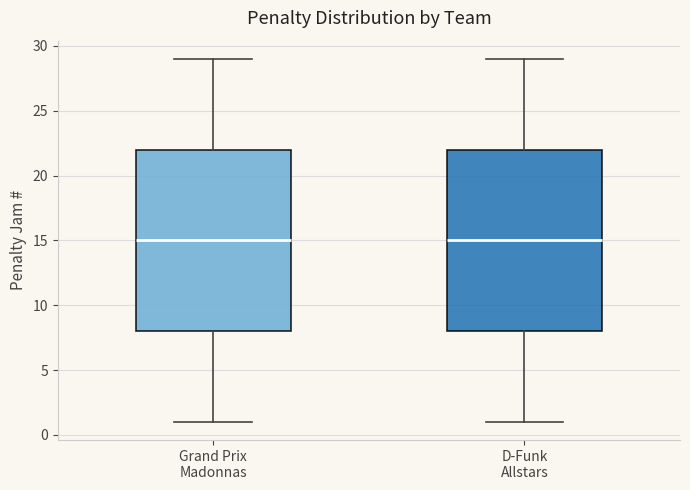

Where does the median line of the box for Grand Prix Madonnas sit on the y-axis? The values are not printed on the chart, so give them approximately, as read against the axis.

15